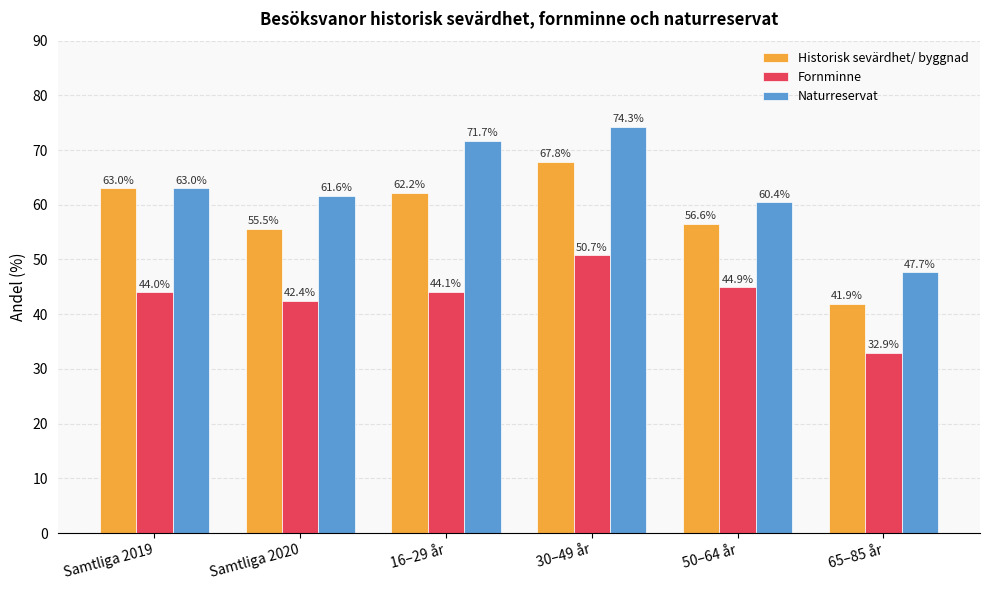

Which label corresponds to the largest value in the chart?

30–49 år